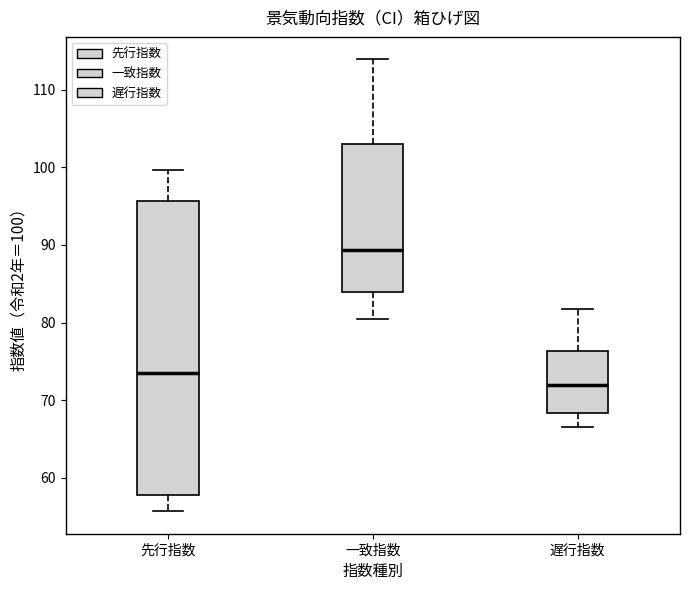

Where does the median line of the box for 一致指数 sit on the y-axis? The values are not printed on the chart, so give them approximately, as read against the axis.

89